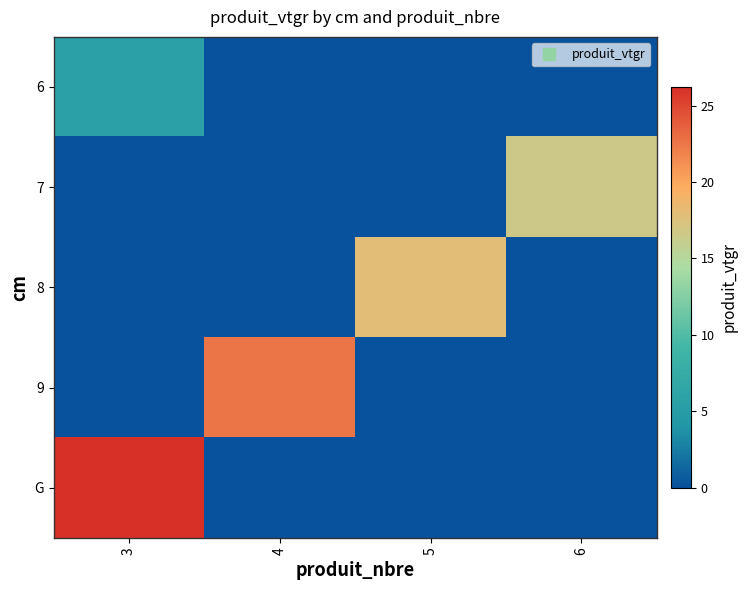

What is the spread (max minus min) of values at 6?

16.5